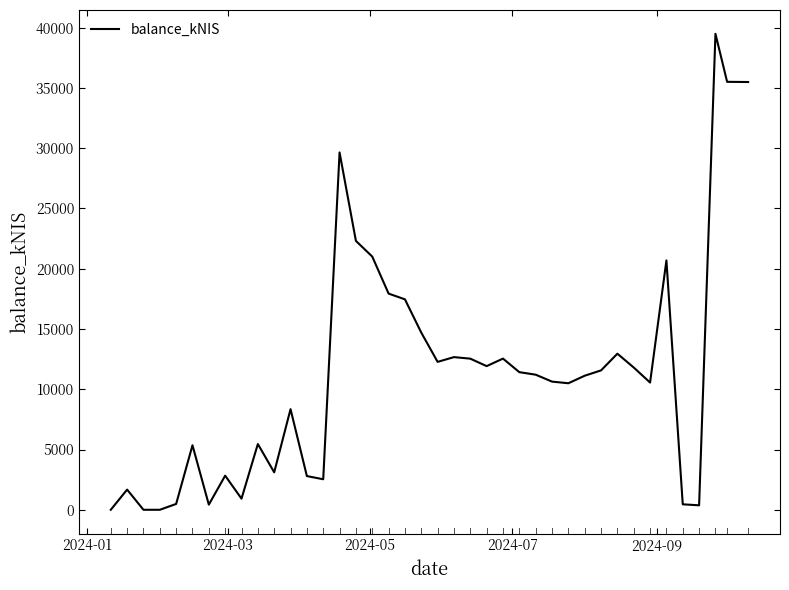

How many series are shown in this chart?

1